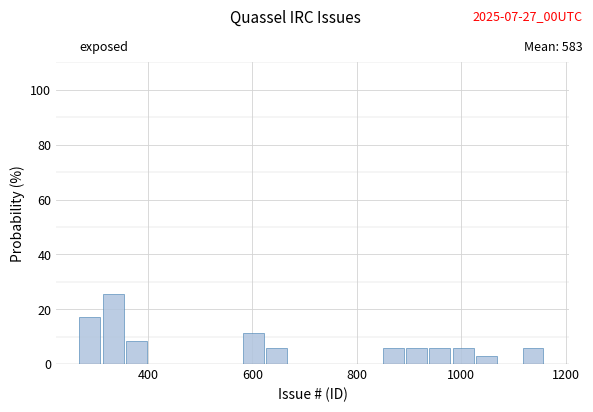

Around what value on the x-axis is the tallest bar? Give the approximate position of its centre, as read against the axis.

340